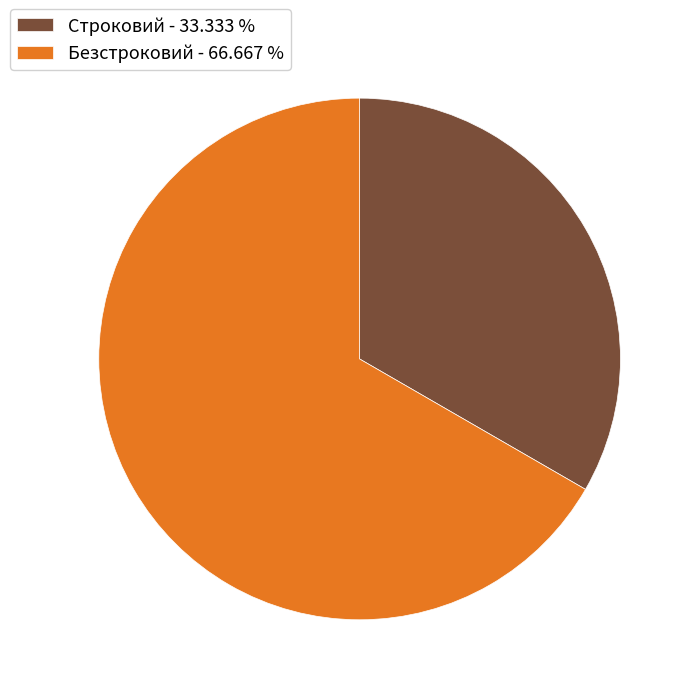

Which slice is the largest?

Безстроковий